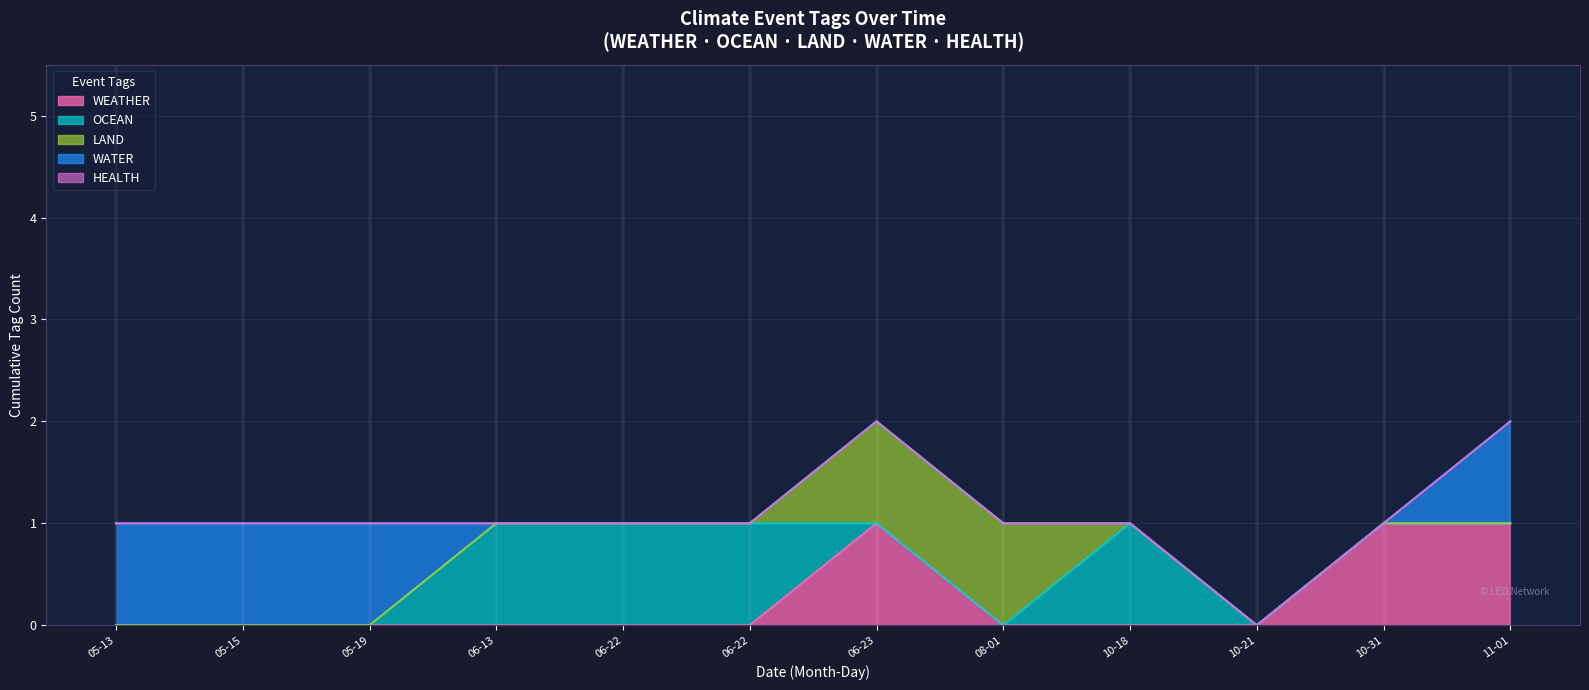

At how many categories does at least one series exceed 0?

11